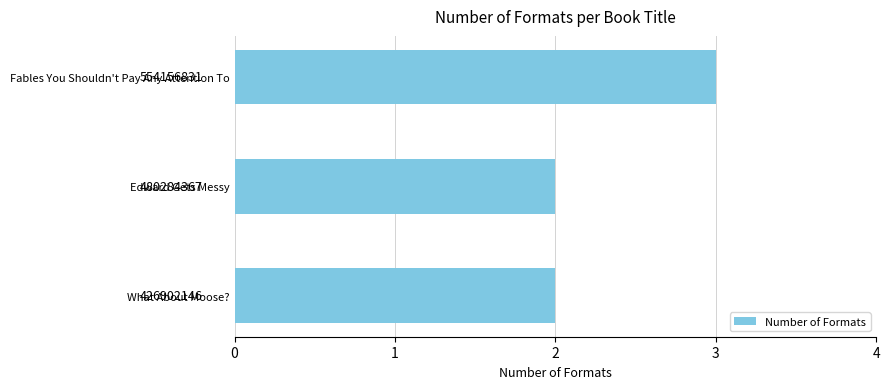

Are the bars grouped side by side (vs. stacked)?

No